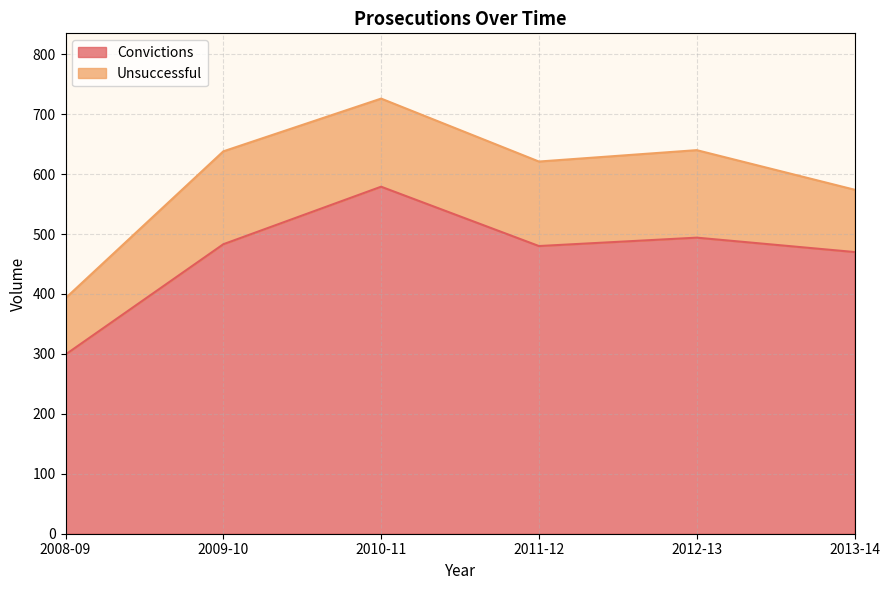

How many lines are shown in the chart?

2